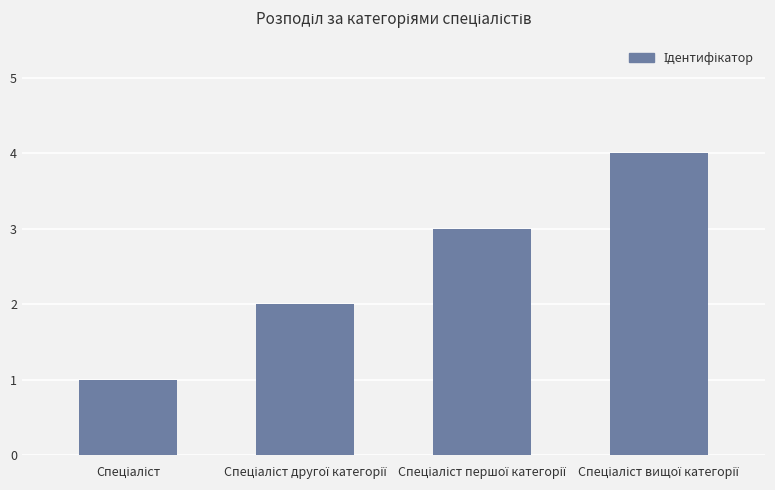

What is the sum of all values?

10